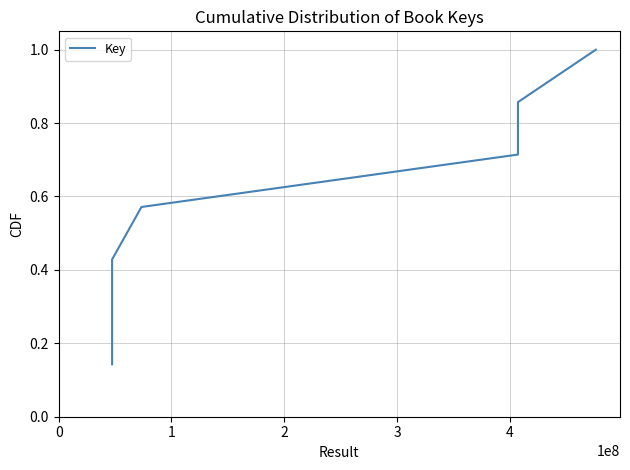

Count the values in the range 0 to 1.

7